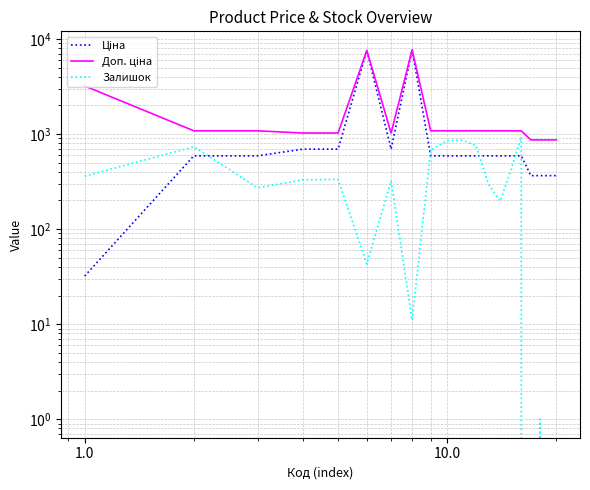

True or false: Ціна has more than 2 points higher than both neighbors.

False